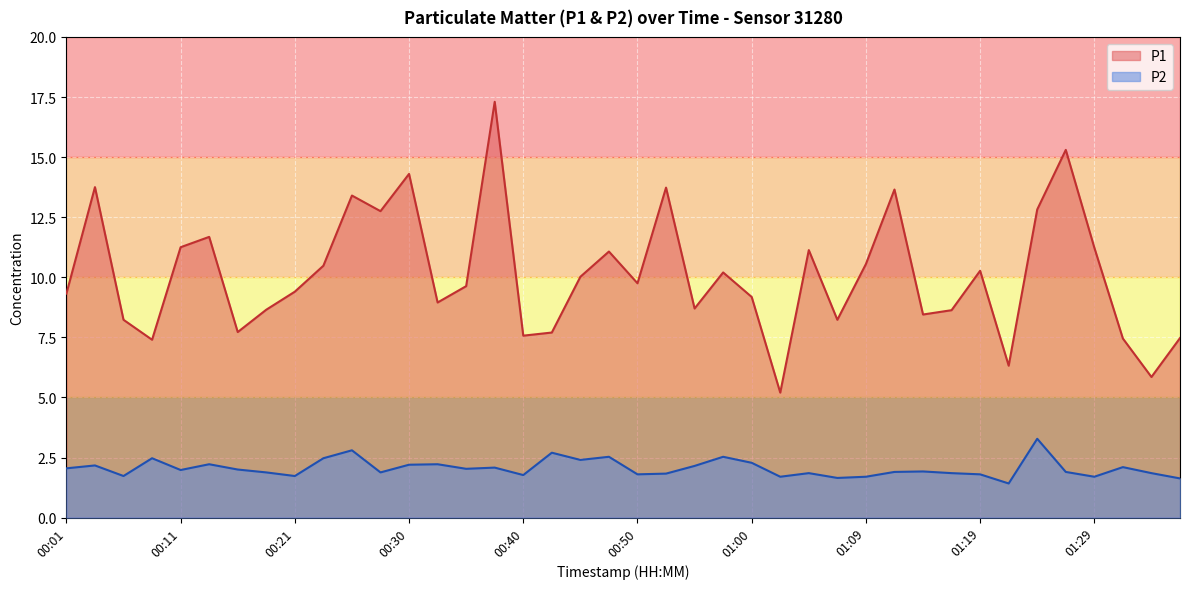

What is the value of the P2 point at the 8th from the left?

1.9